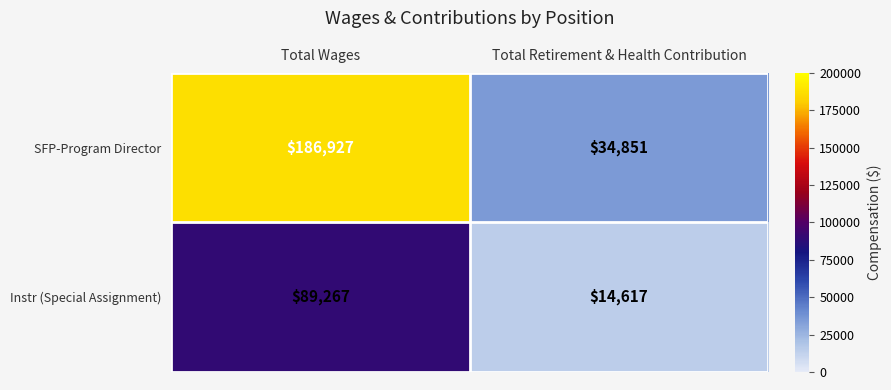

Is it true that Instr (Special Assignment) equals 14617 at Total Retirement & Health Contribution?

True